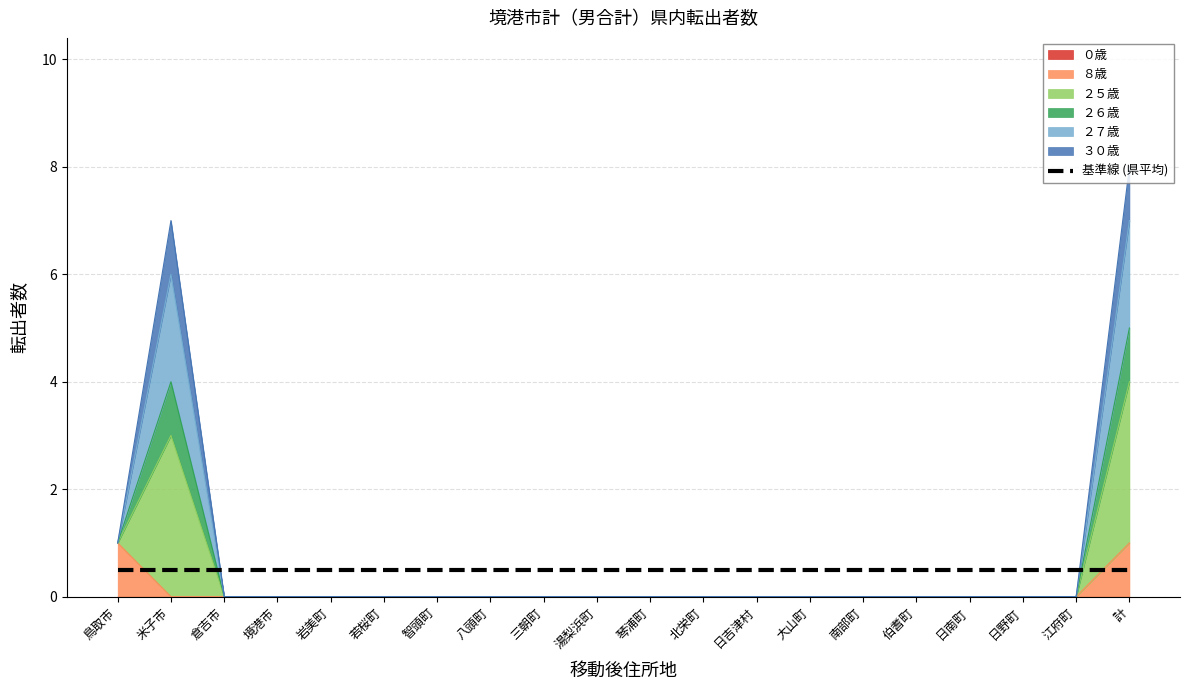

Which category has the highest value in the ８歳 series?

鳥取市